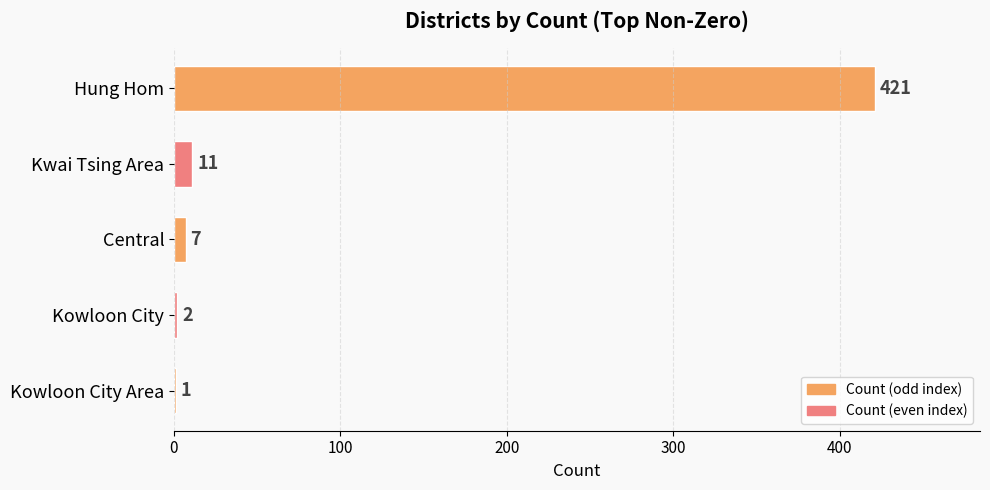

Where is the data nearest to the value 211?

Kwai Tsing Area